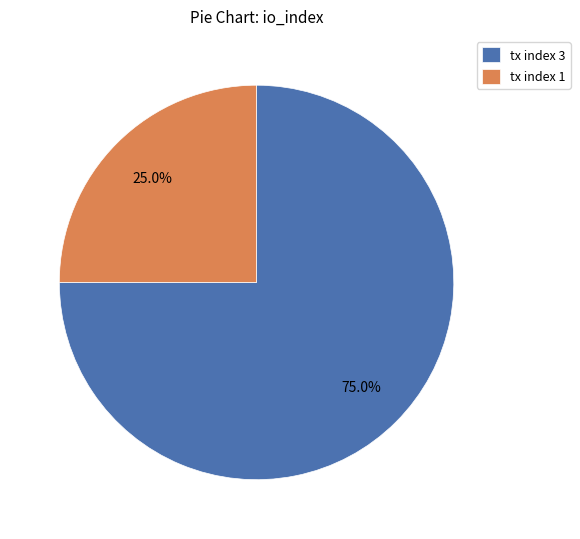

What percentage is the tx index 3 slice, to the nearest percent?

75%